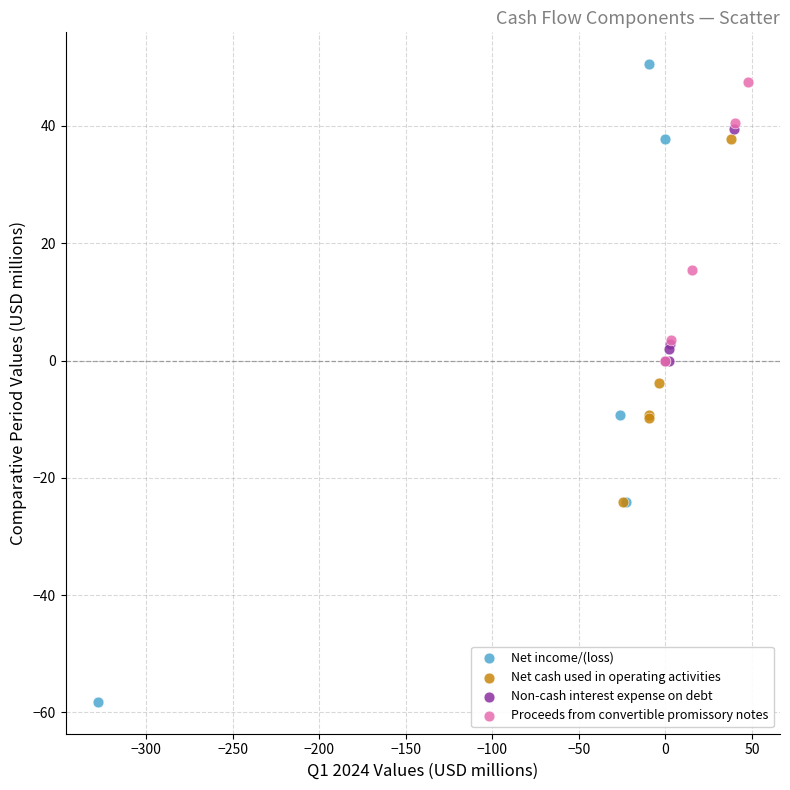

Which series reaches the minimum Y coordinate?

Net income/(loss)